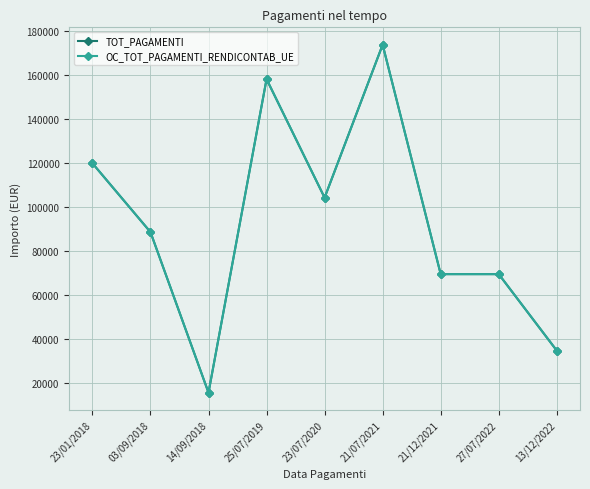

Does the chart have visible grid lines?

Yes